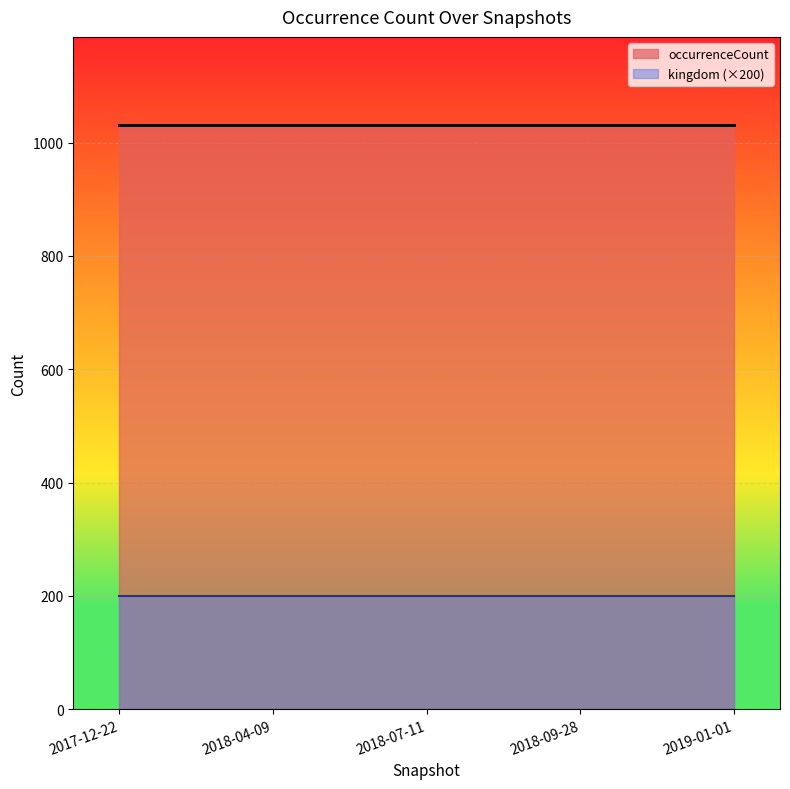

Reading right to left, list all the values displayed in this chart.

occurrenceCount: 2019-01-01=1032	2018-09-28=1032	2018-07-11=1032	2018-04-09=1032	2017-12-22=1032
kingdom: 2019-01-01=1	2018-09-28=1	2018-07-11=1	2018-04-09=1	2017-12-22=1